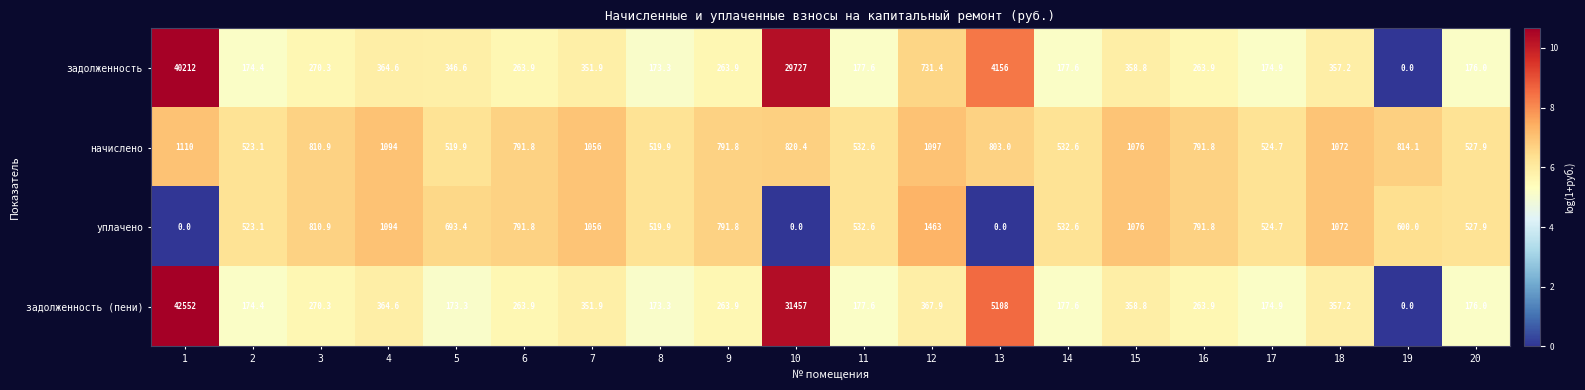

At which label does уплачено reach its peak?

12